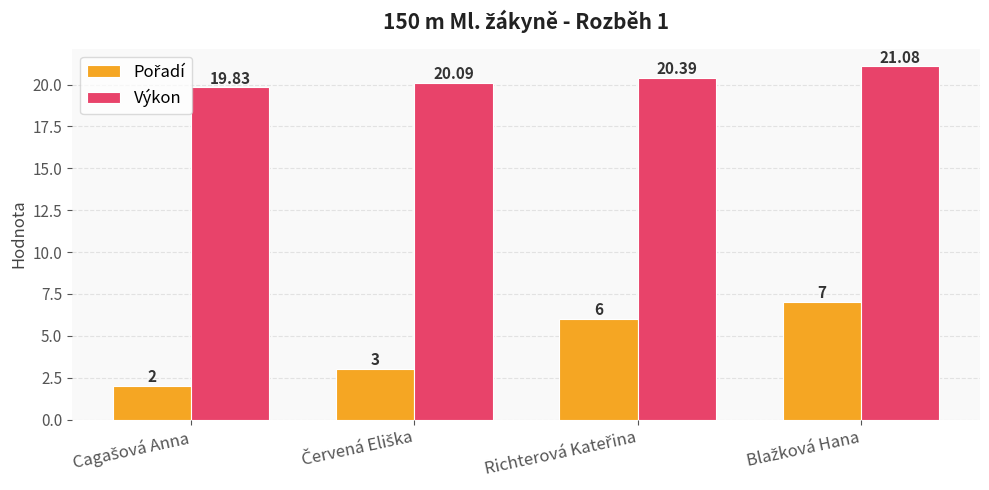

At how many categories does at least one series exceed 14?

4